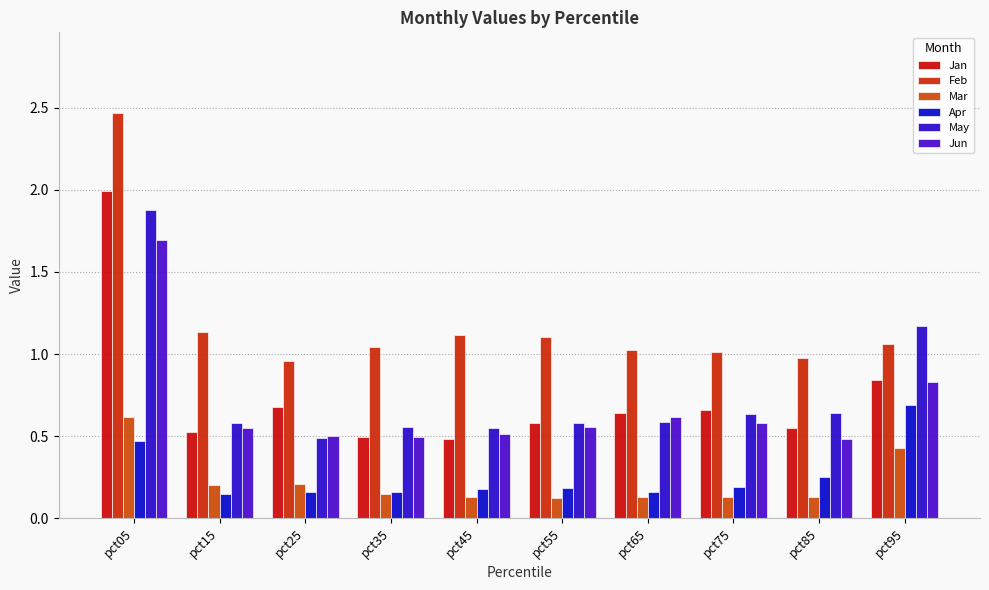

Is it true that May equals 1.2 at pct95?

True